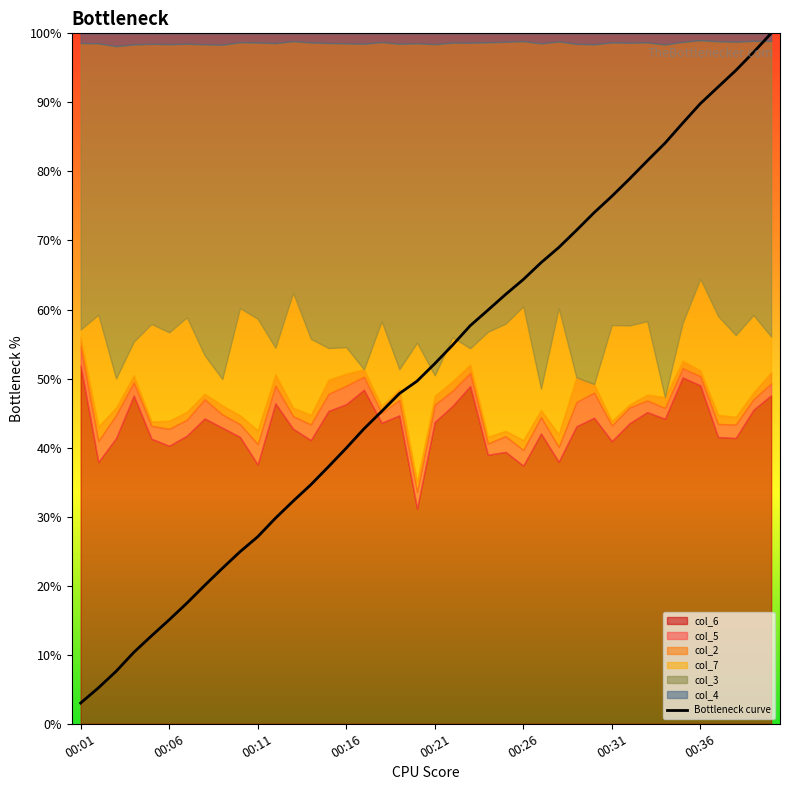

What is the highest value of the Bottleneck curve series?

100.0